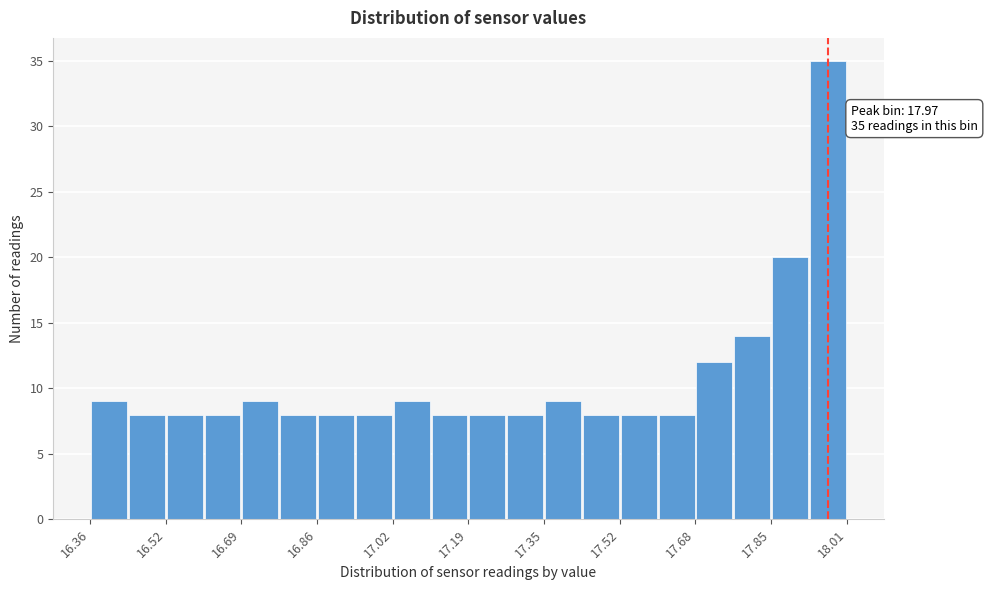

Which range on the x-axis has the tallest bar?

17.92 to 18.02